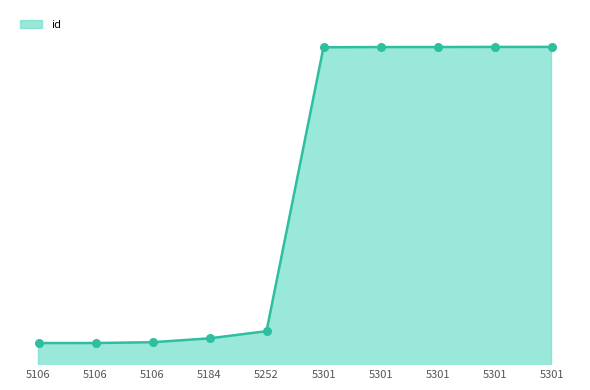

Which has a higher value, 5184 or 5301?

5301